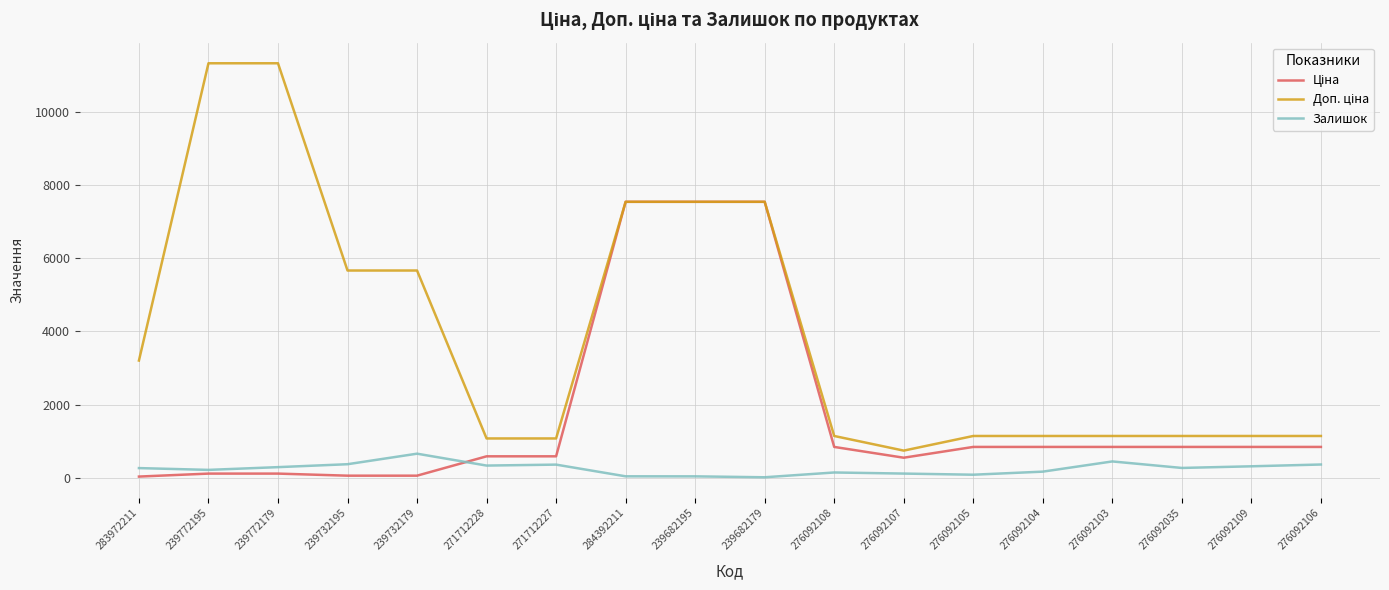

What is the total value across all series at 239732195?

6093.7